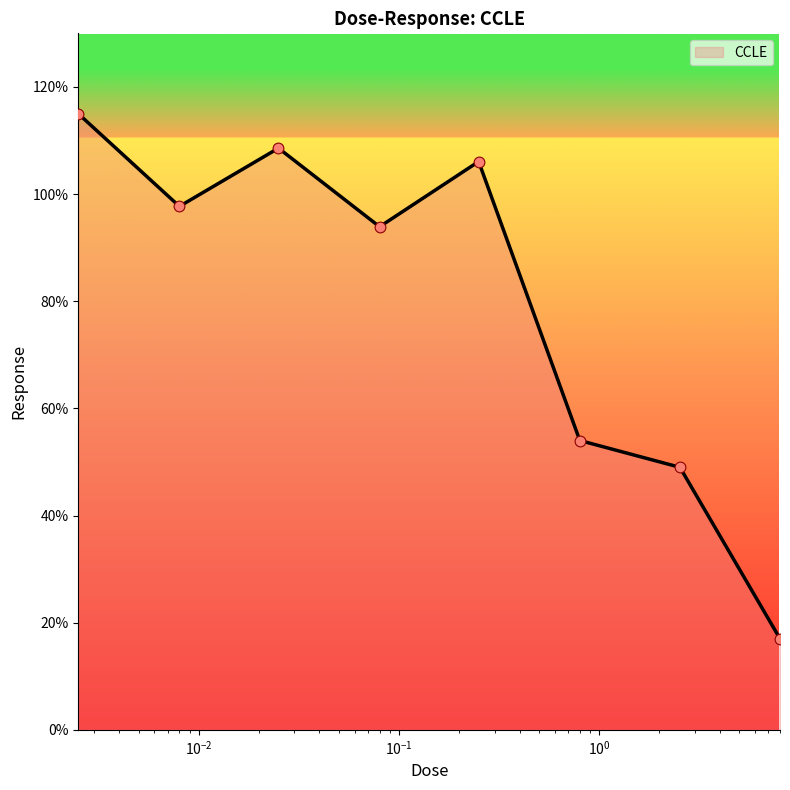

How many interior local peaks (higher than both neighbors) does the data have?

2